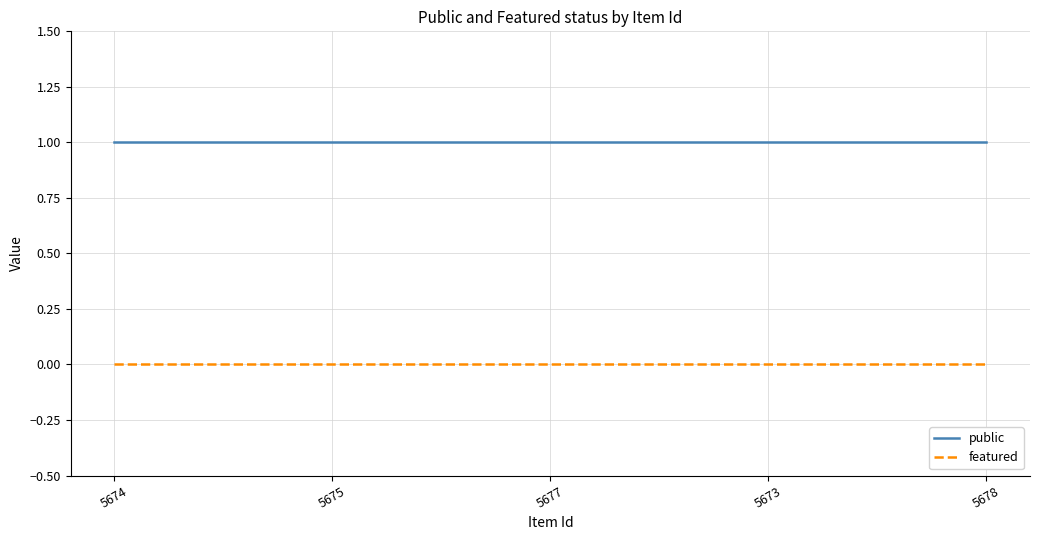

What position from the left is 5674?

1